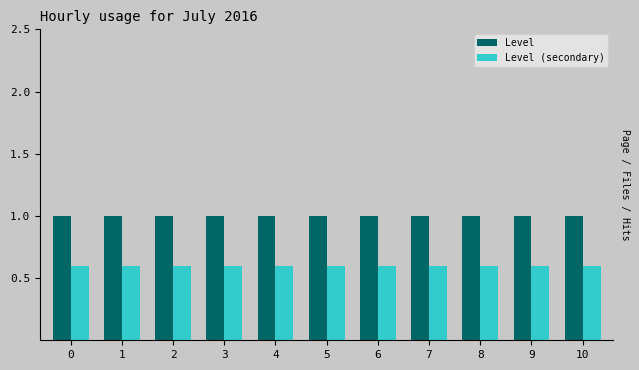

What is the maximum value for Level?

1.0